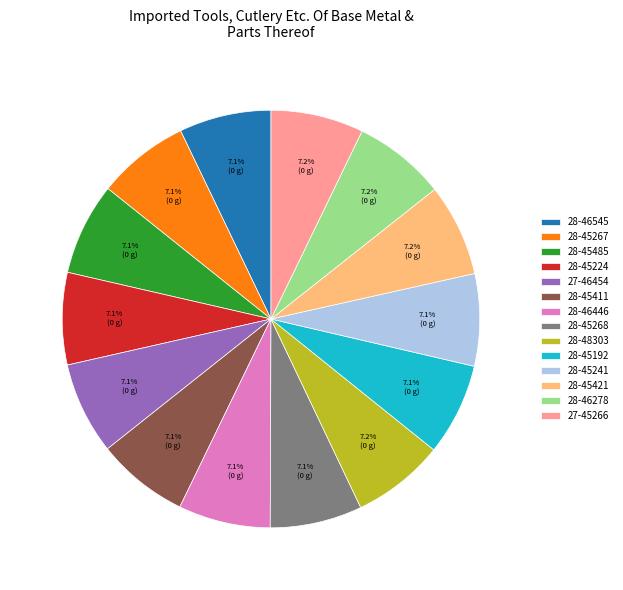

What is the ratio of the value at 28-46278 to the value at 28-45241?

1.0